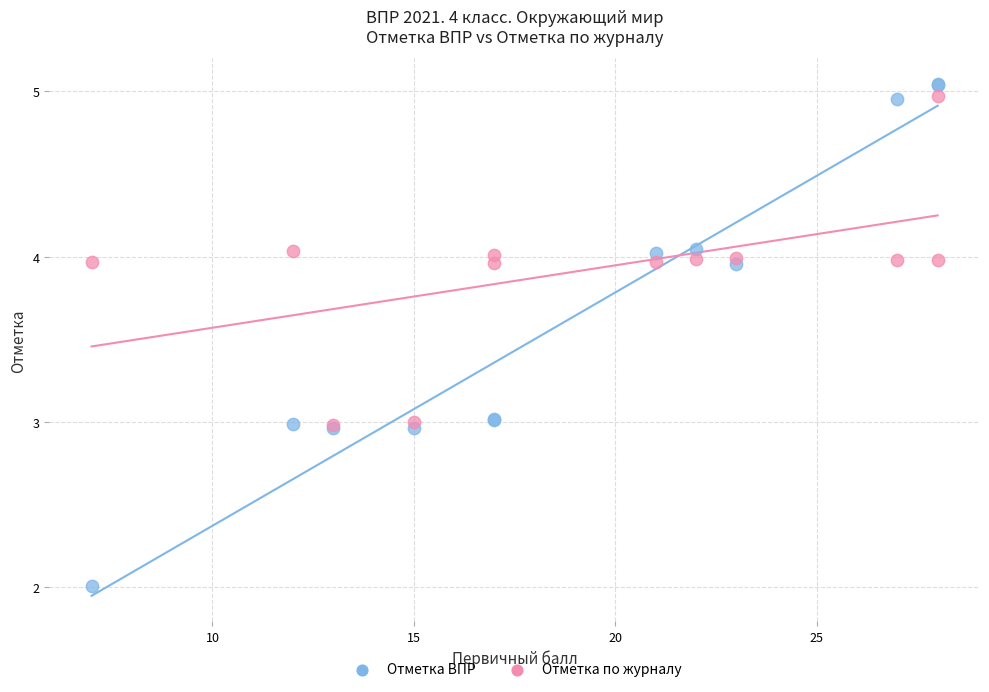

Which series reaches the minimum Y coordinate?

Отметка ВПР